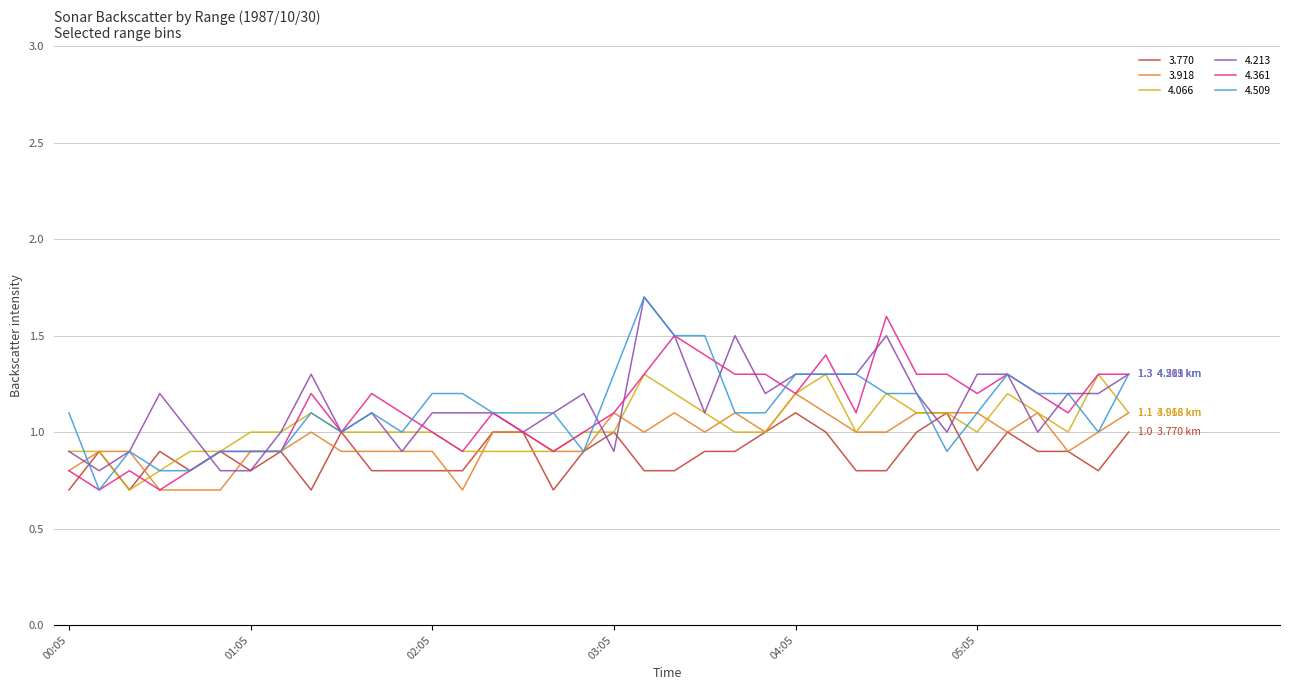

What is the smallest value displayed?

0.7